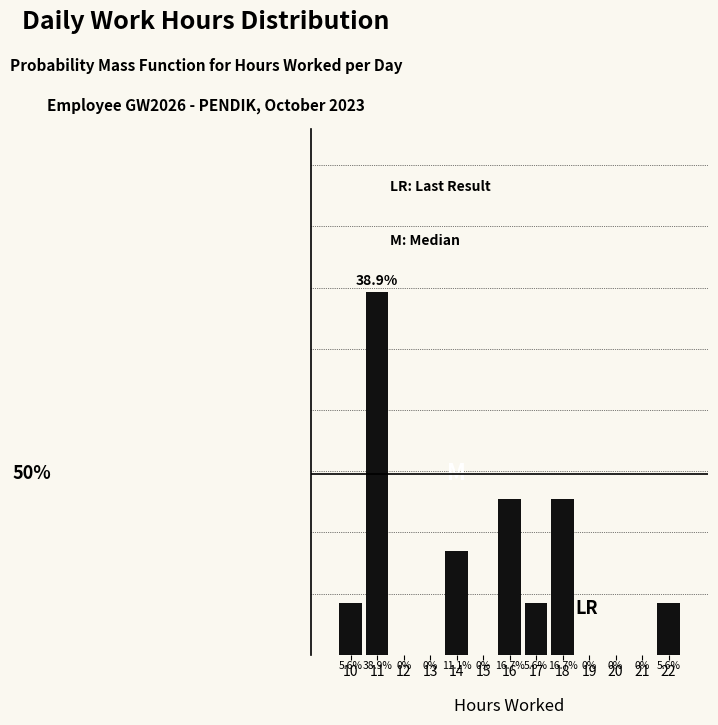

Are the bars horizontal?

No